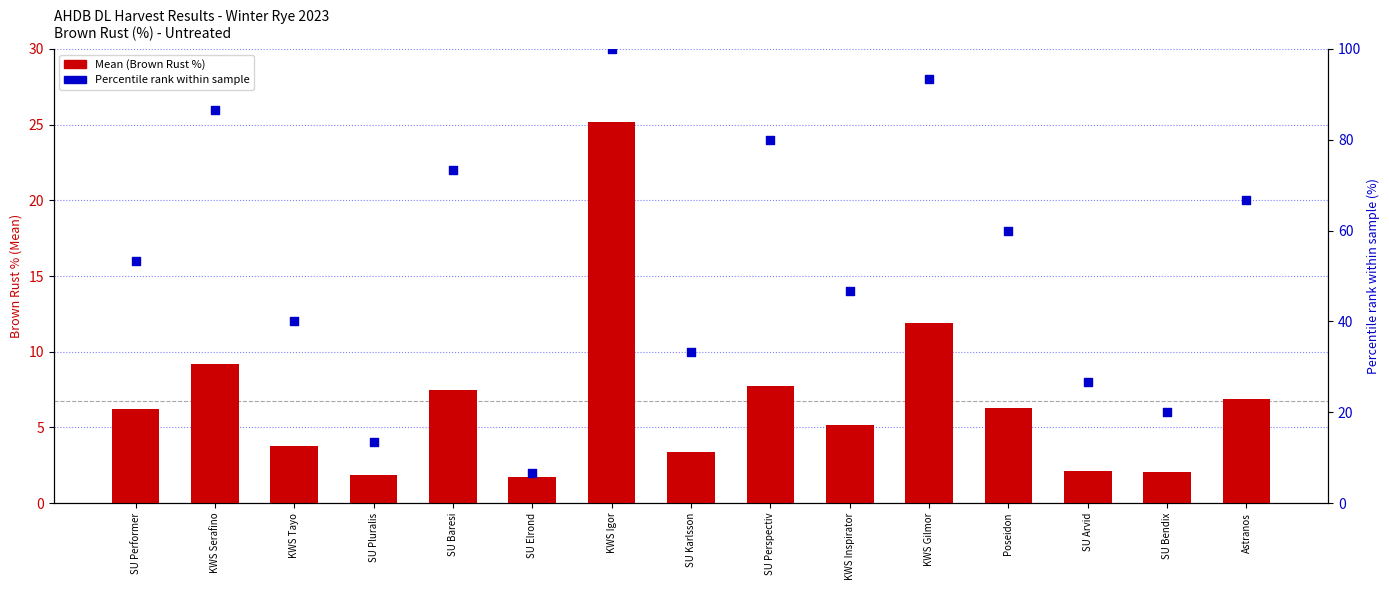

Is the value of Mean (Brown Rust %) at KWS Gilmor greater than the value of Percentile rank within sample at SU Karlsson?

No